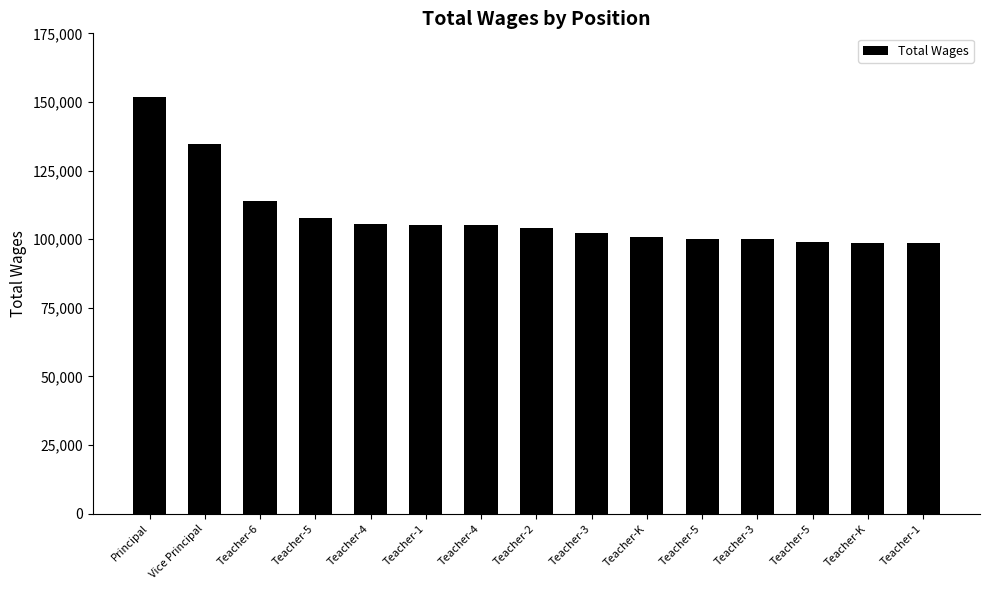

Count the number of data series in this chart.

1